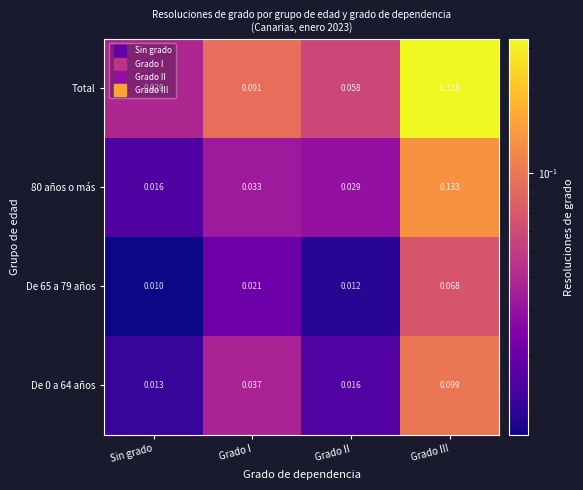

List the labels in order of De 65 a 79 años value, largest first.

Grado III, Grado I, Grado II, Sin grado